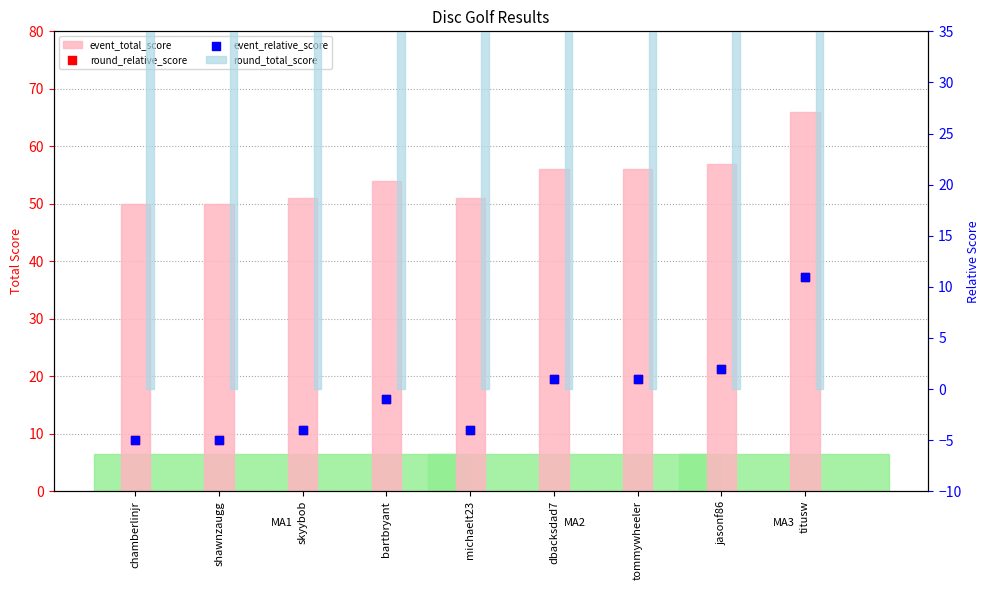

What are all the series names shown in the legend?

event_total_score, round_total_score, round_relative_score, event_relative_score